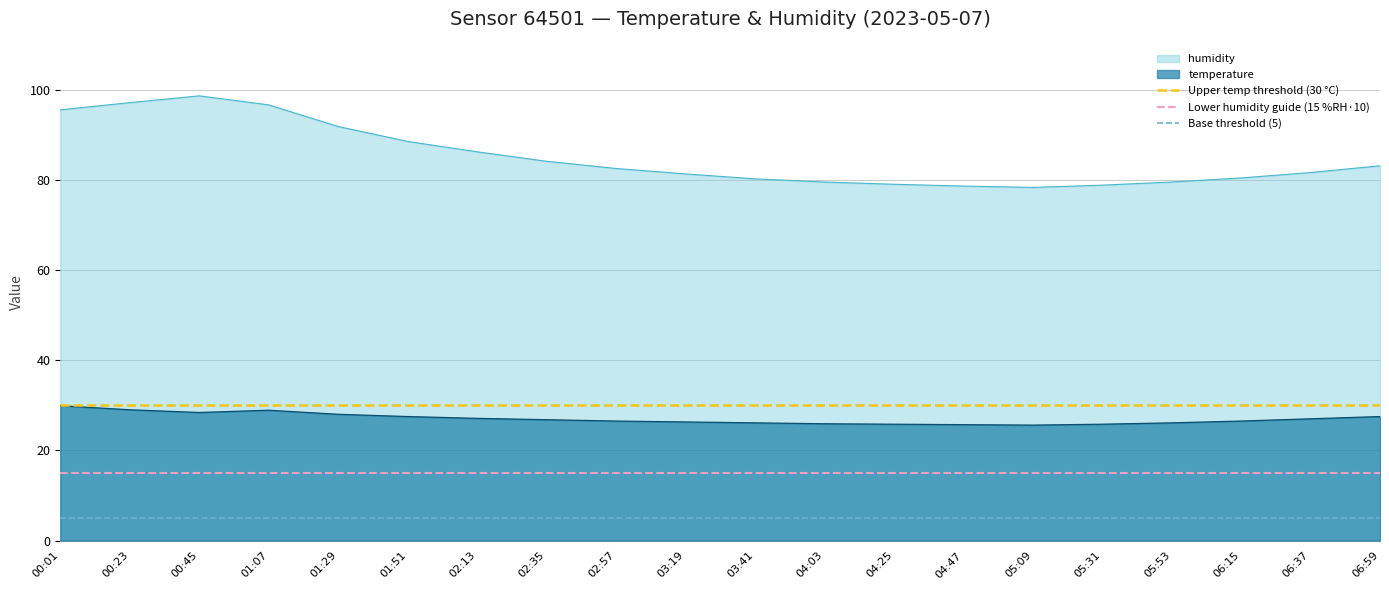

True or false: humidity and temperature cross at least once.

False